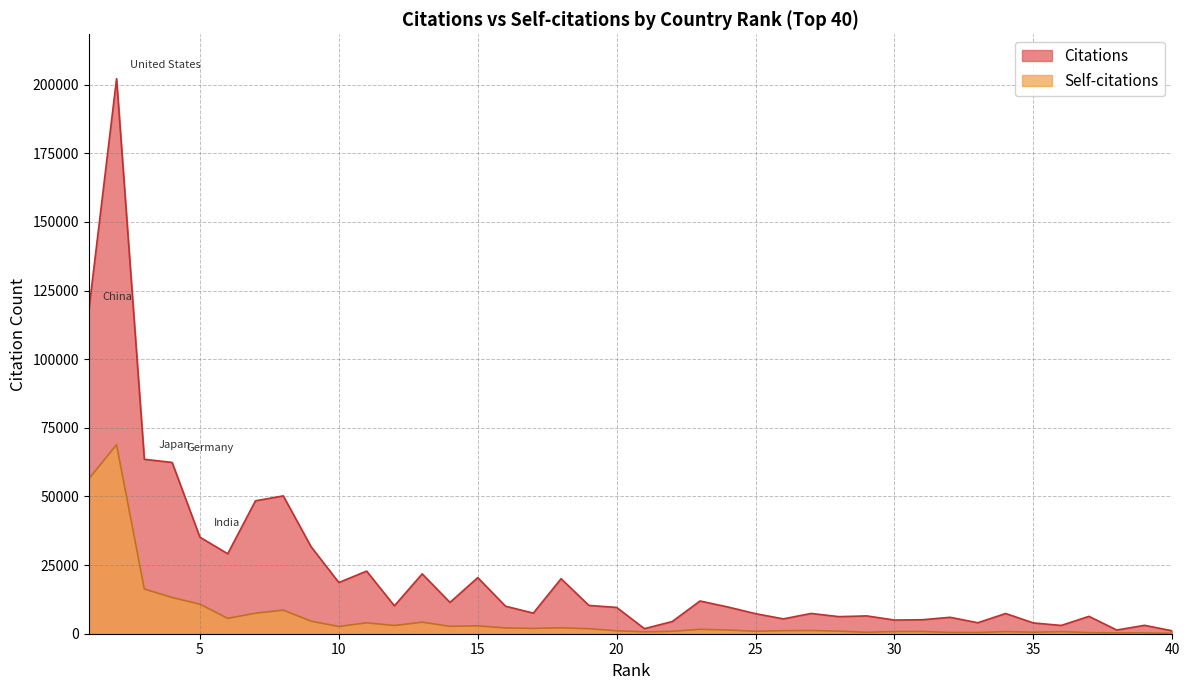

The value of Citations at 34 is 11361. True or false?

False